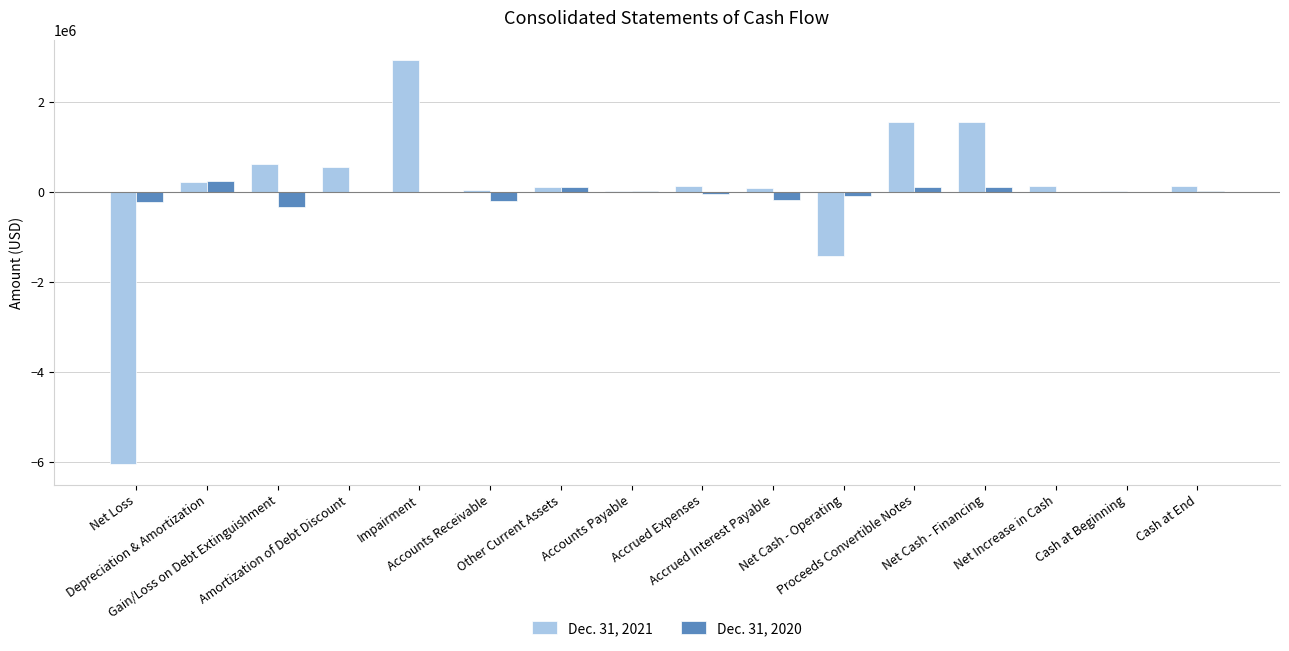

Are the bars grouped side by side (vs. stacked)?

Yes